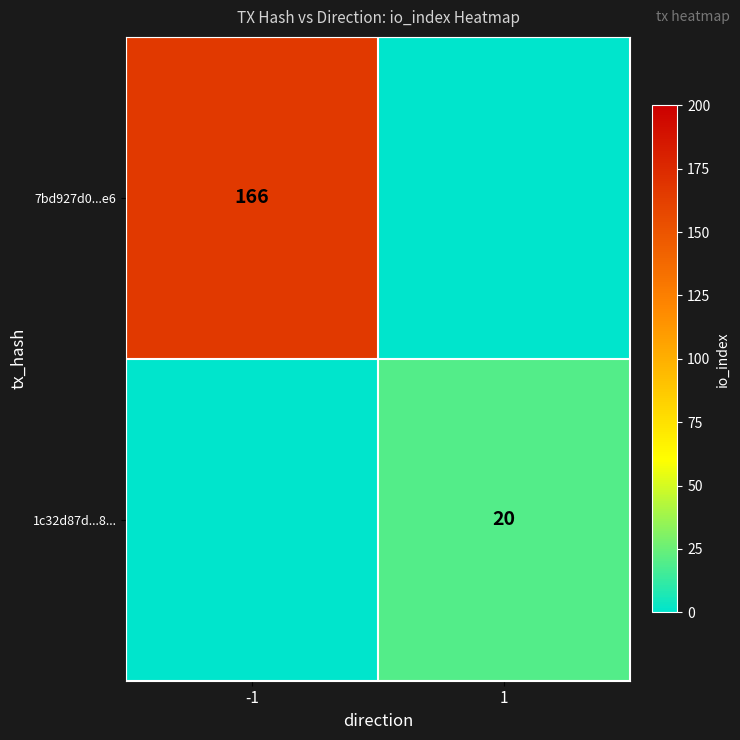

True or false: 7bd927d0...e6 has a value of 166 at -1.

True